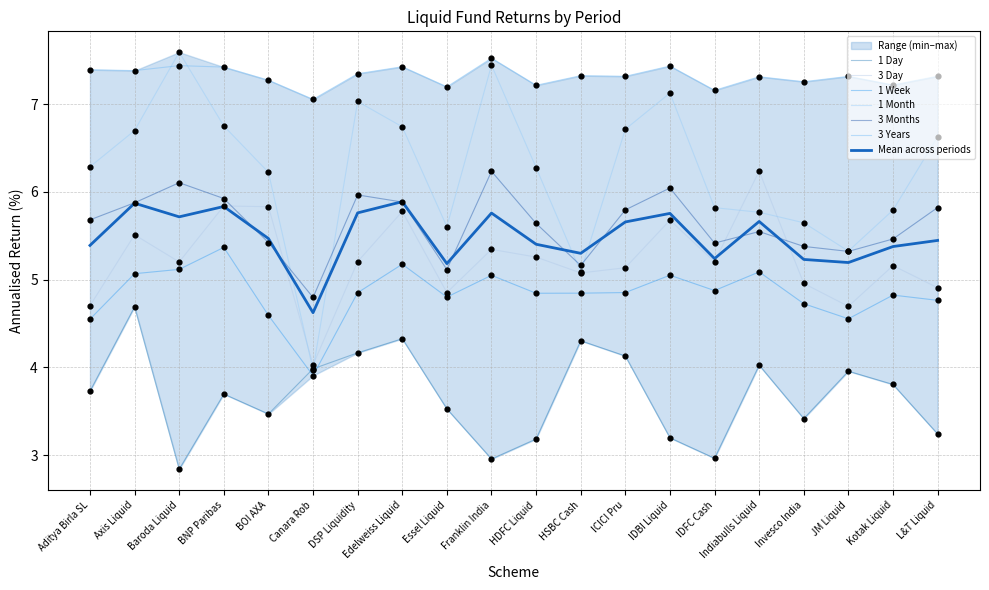

Is the value of 3 Day at Baroda Liquid greater than the value of 1 Month at BNP Paribas?

No